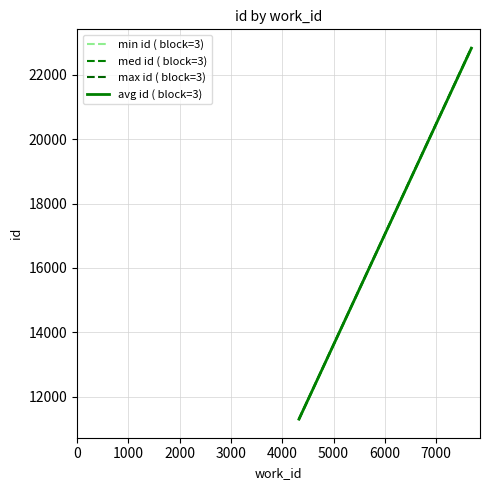

Reading left to right, list all the values displayed in this chart.

min id ( block=3): 11300.0	22821.0
med id ( block=3): 11300.0	22839.0
max id ( block=3): 11300.0	22841.0
avg id ( block=3): 11300.0	22833.7